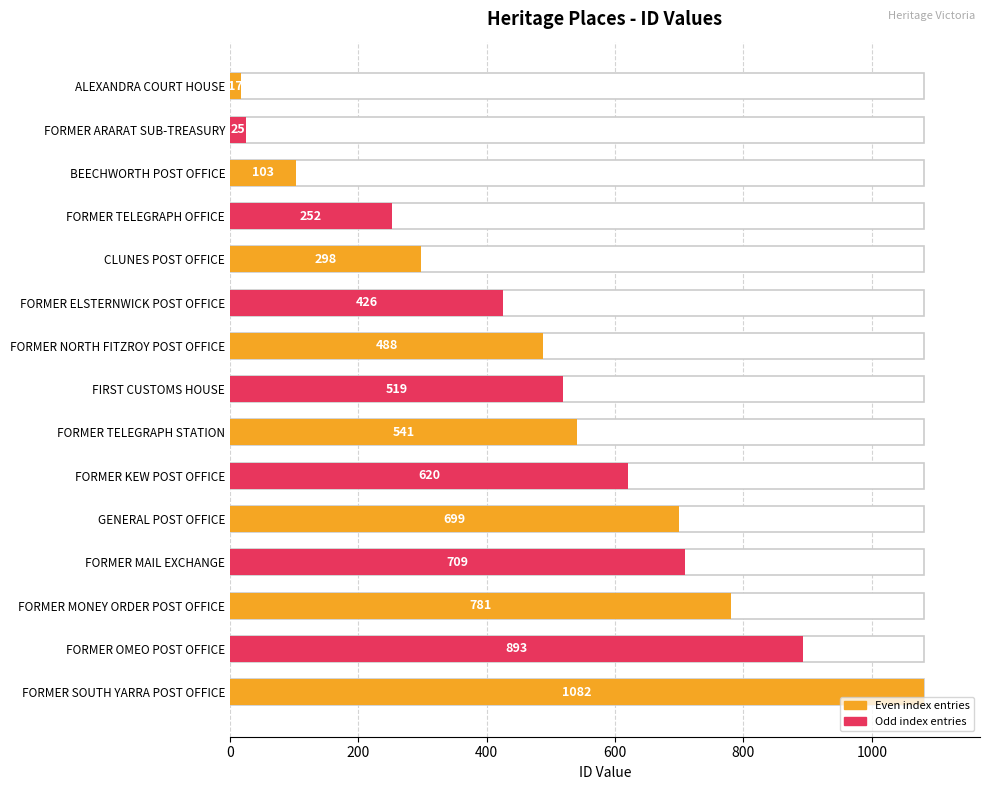

Approximately how many times larger is the value at GENERAL POST OFFICE compared to FIRST CUSTOMS HOUSE?

1.3